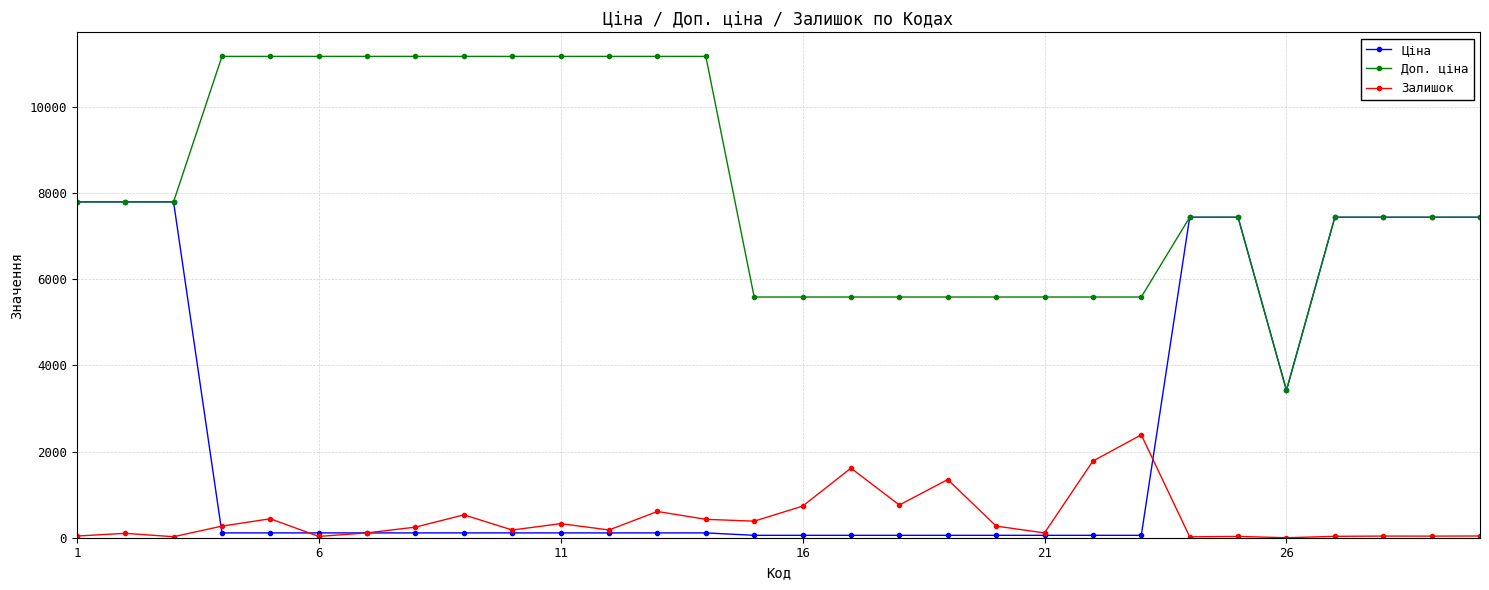

True or false: Залишок and Доп. ціна intersect in this chart.

False